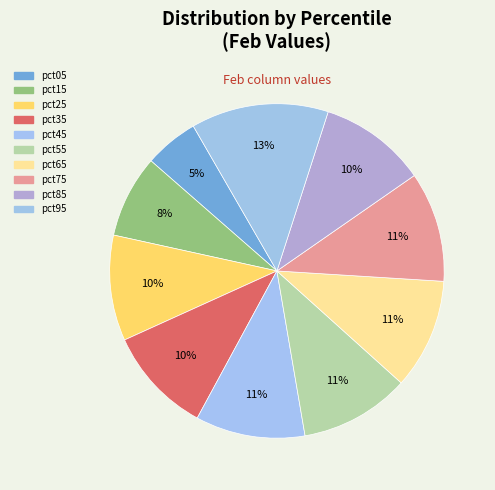

To the nearest percent, what percentage of the pie is pct75?

11%